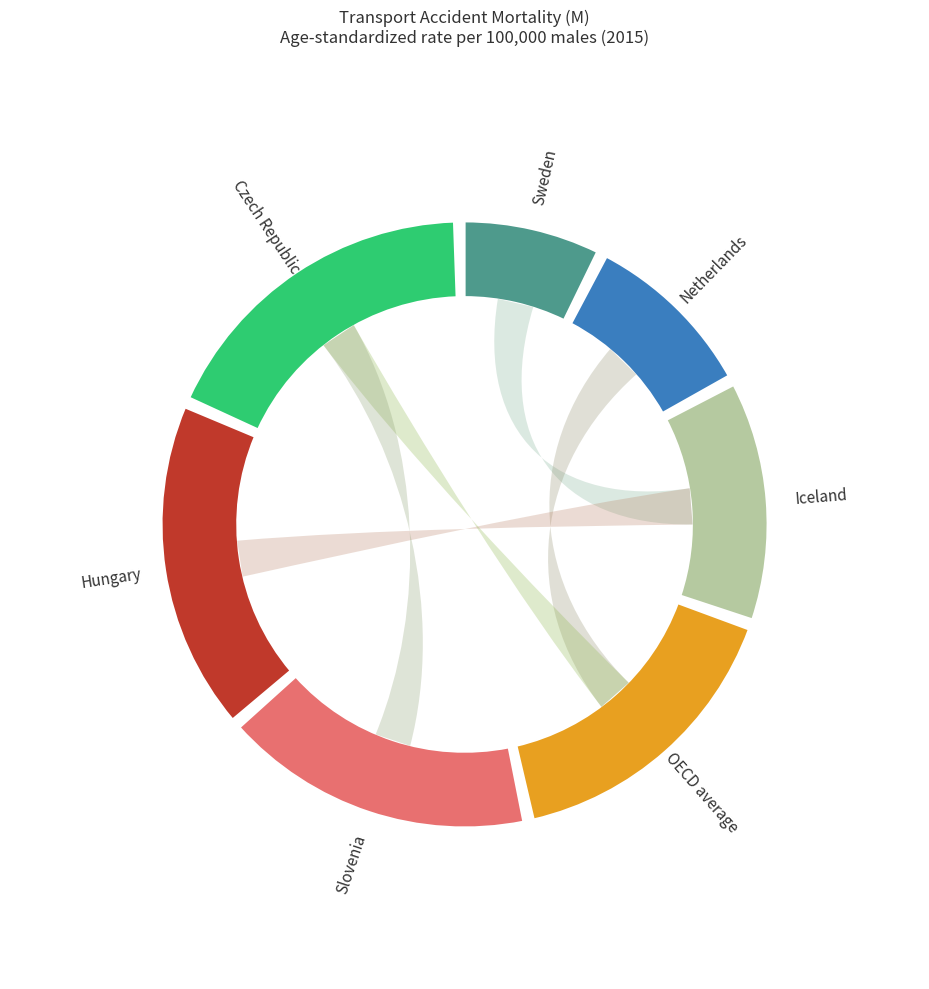

To the nearest percent, what is the difference between the largest and smallest slice percentages?

11%